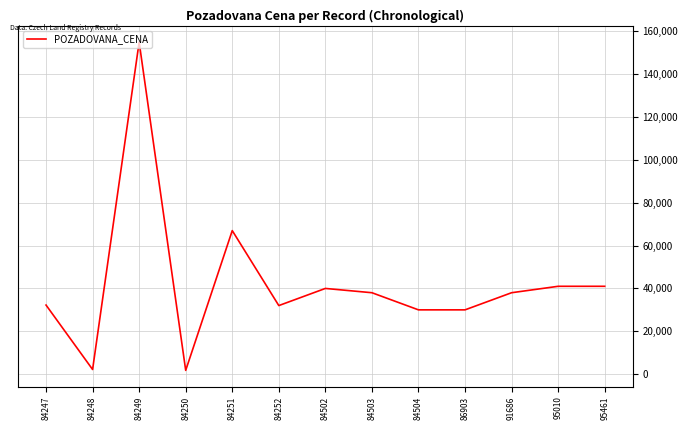

How many lines are shown in the chart?

1